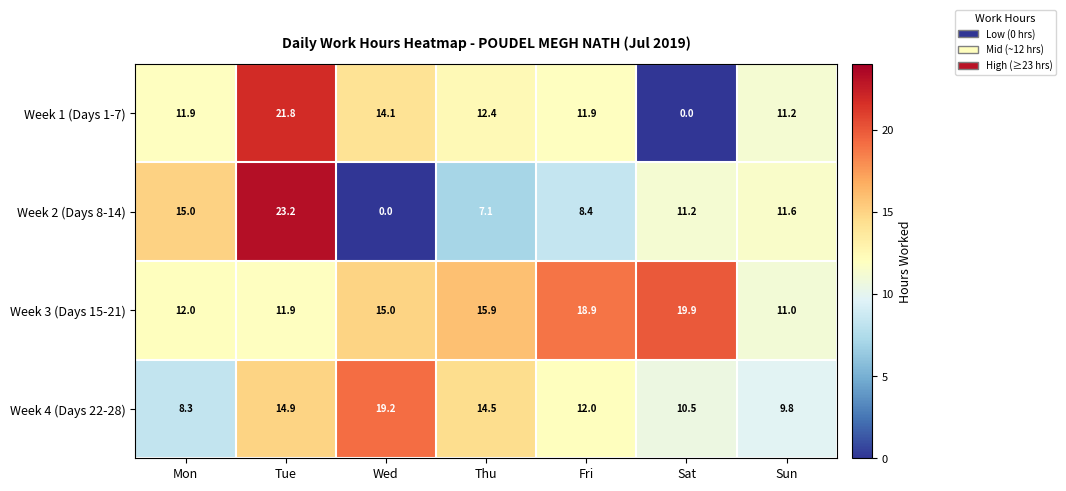

What is the difference between the maximum and minimum values in the Week 4 (Days 22-28) series?

10.9